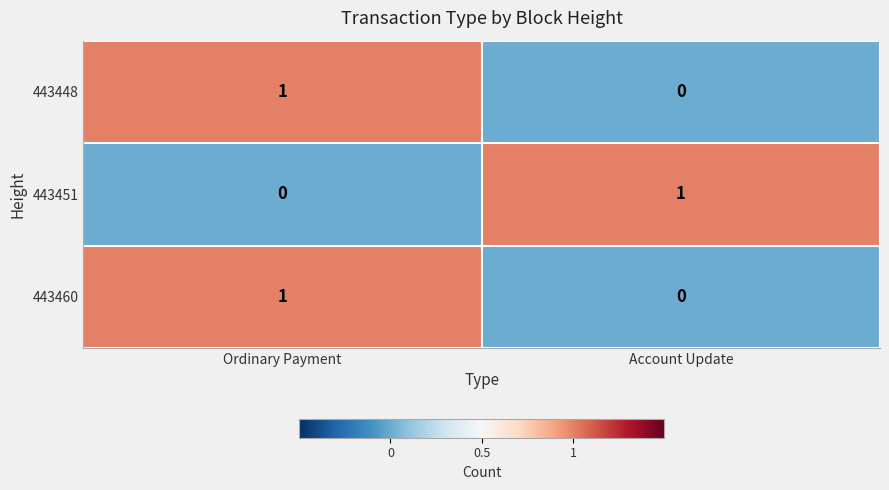

The 443448 series shows 0 at Account Update. True or false?

True